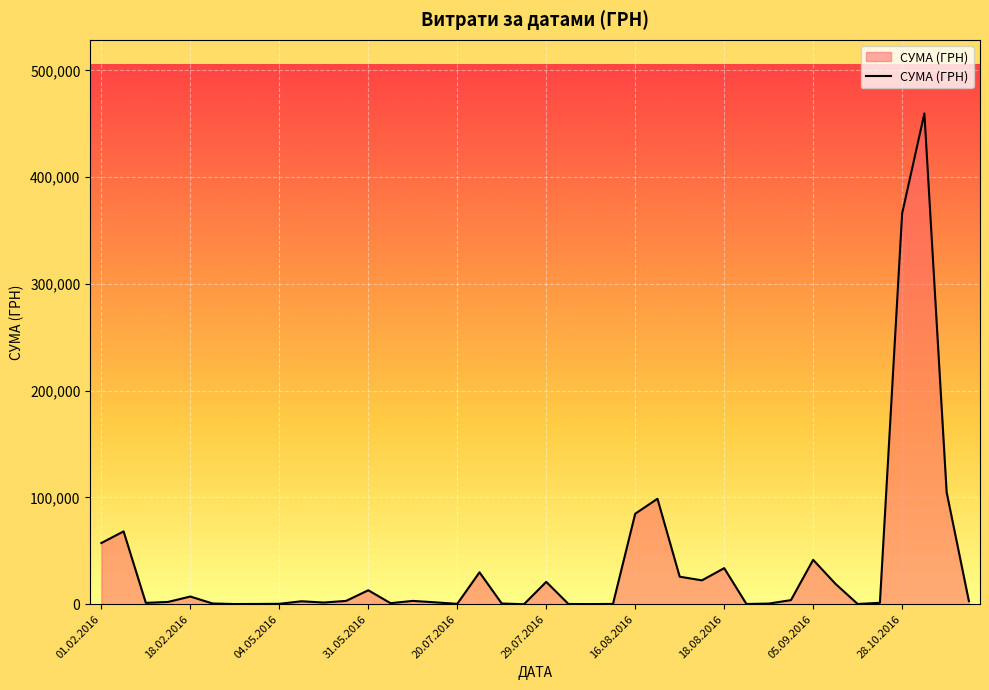

What is the difference between the maximum and minimum values?

459684.0